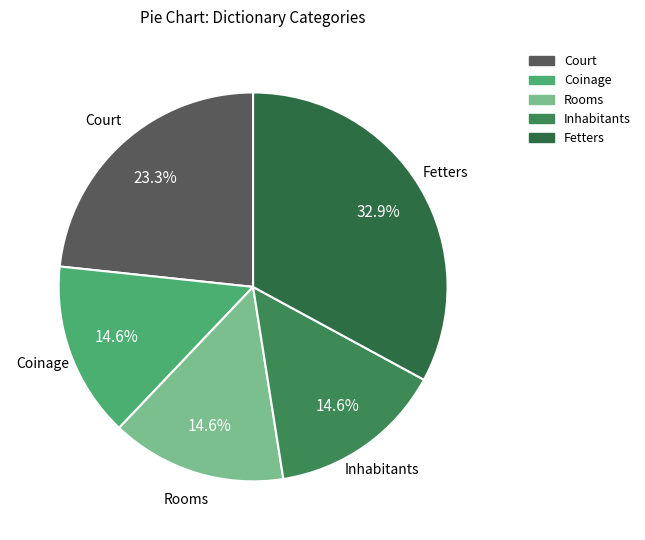

Which slice is the largest?

Fetters